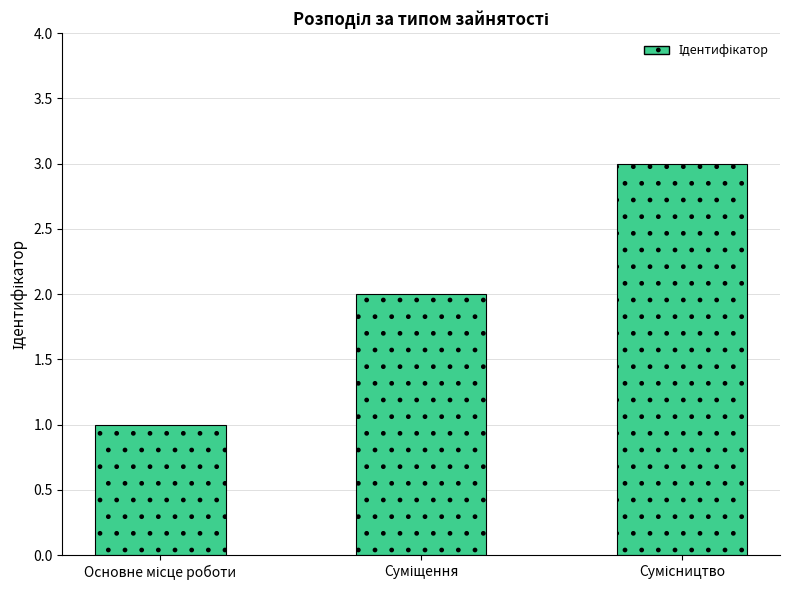

What is the maximum value shown in the chart?

3